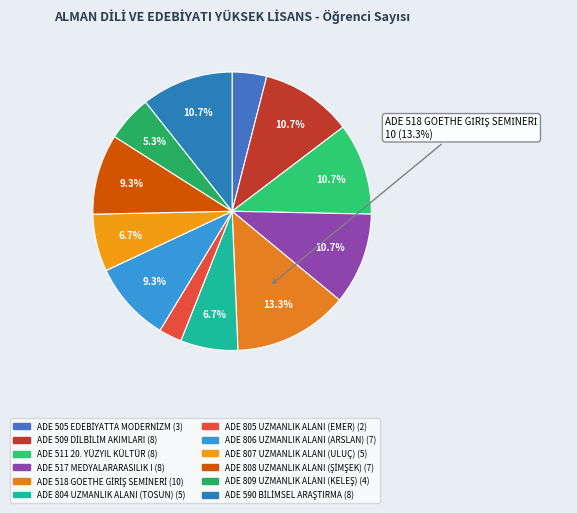

How many segments does this pie chart have?

12